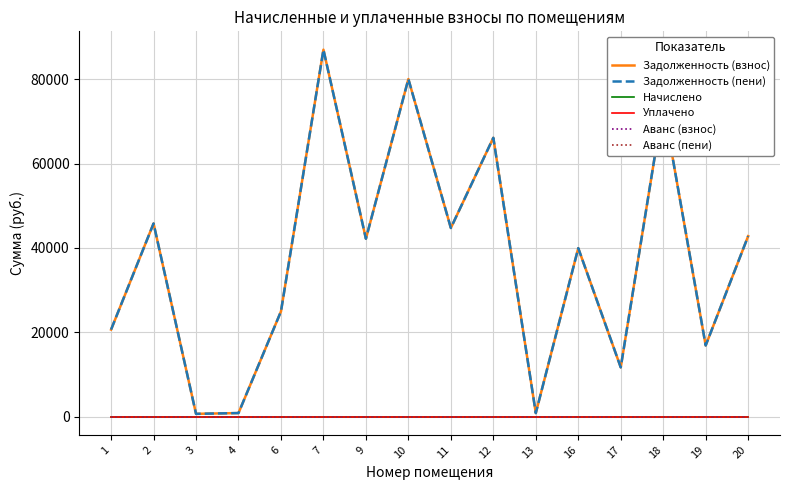

Is this an area chart (filled region under the line)?

No